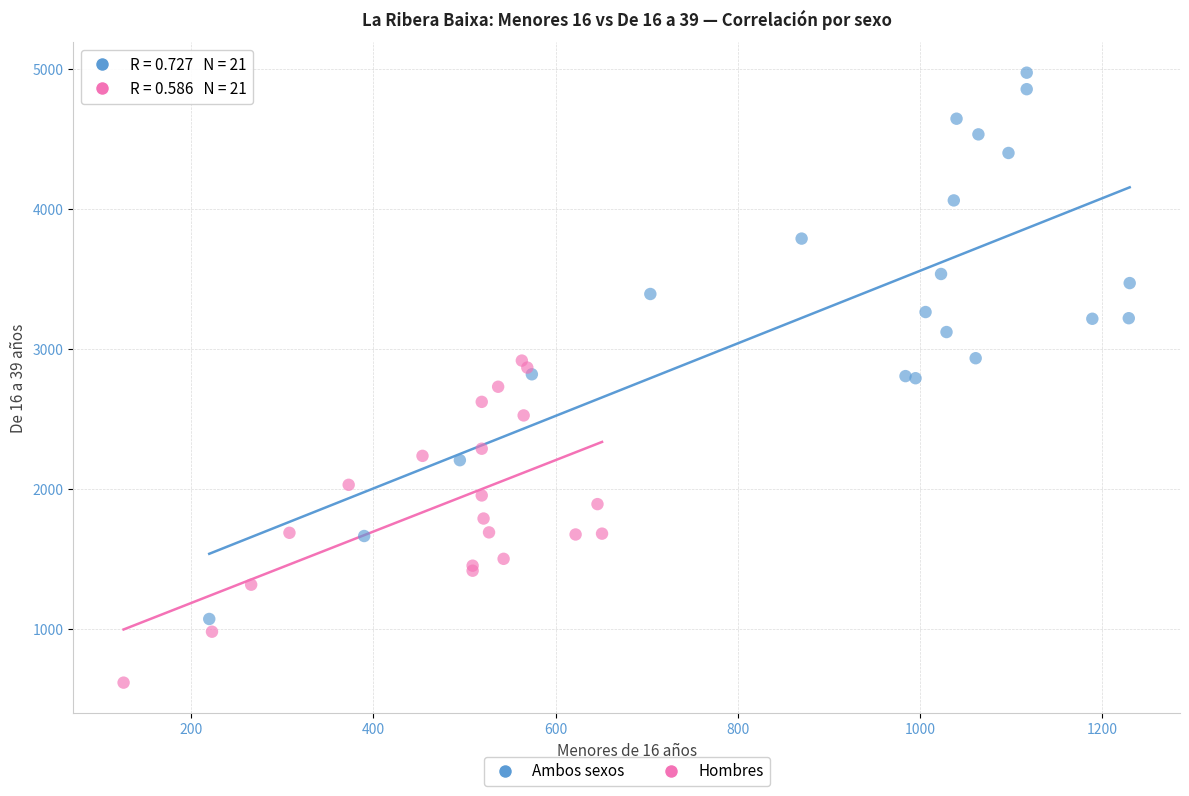

Which series has the largest Y range (max minus min)?

Ambos sexos